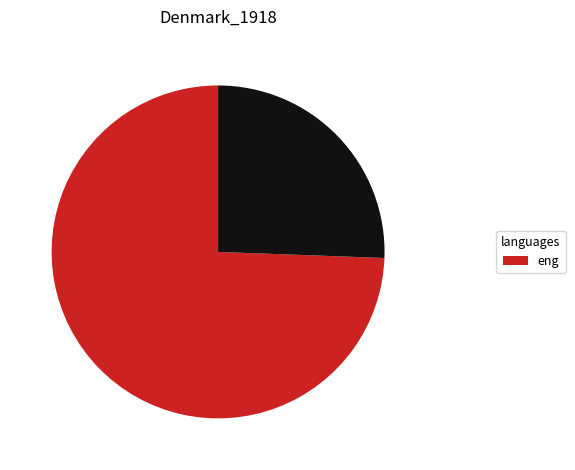

Does any single category account for the majority?

Yes